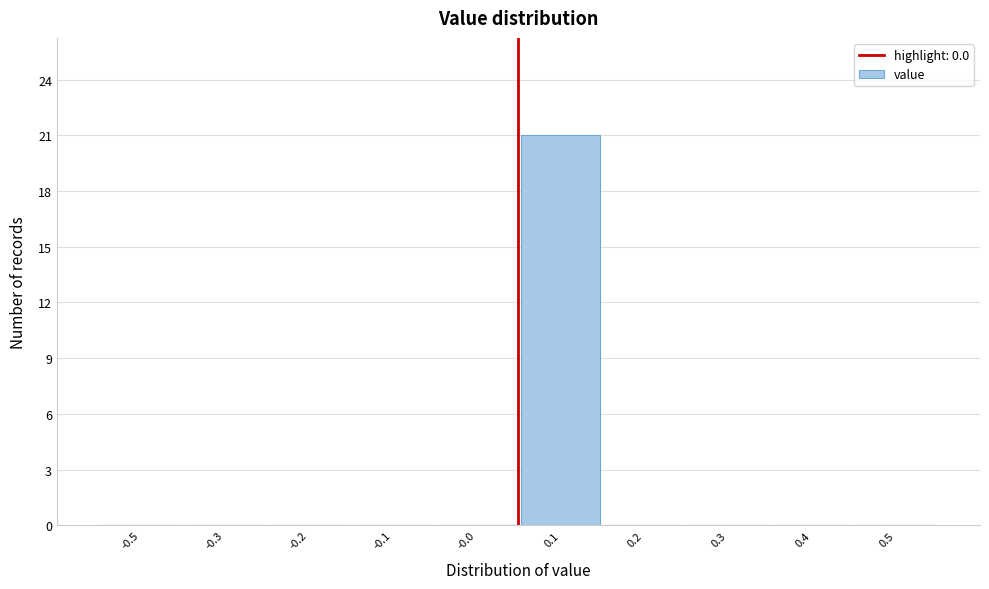

Reading left to right, list all the values displayed in this chart.

-0.5=0	-0.3=0	-0.2=0	-0.1=0	-0.0=0	0.1=21	0.2=0	0.3=0	0.4=0	0.5=0